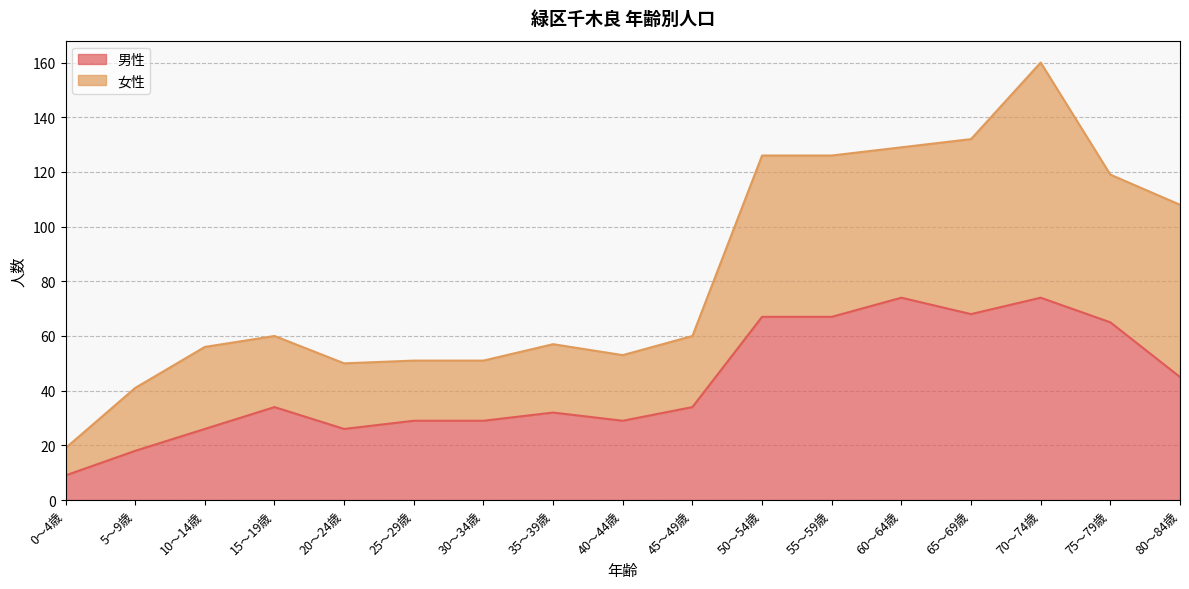

Reading right to left, list all the values displayed in this chart.

45	65	74	68	74	67	67	34	29	32	29	29	26	34	26	18	9